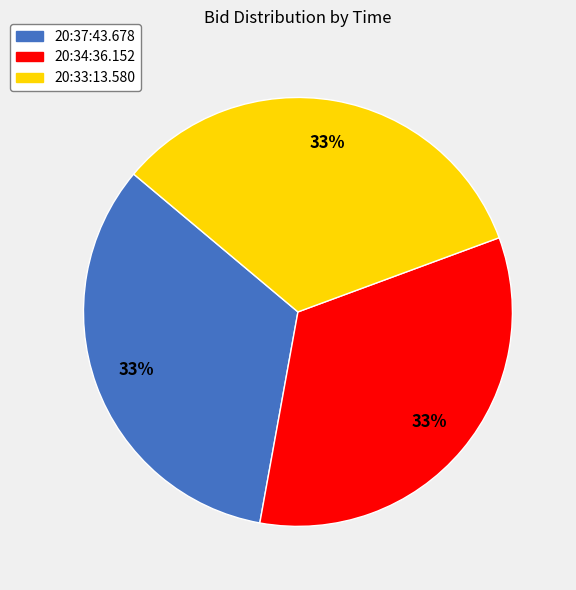

Combined, do 20:33:13.580 and 20:34:36.152 account for over 50%?

Yes